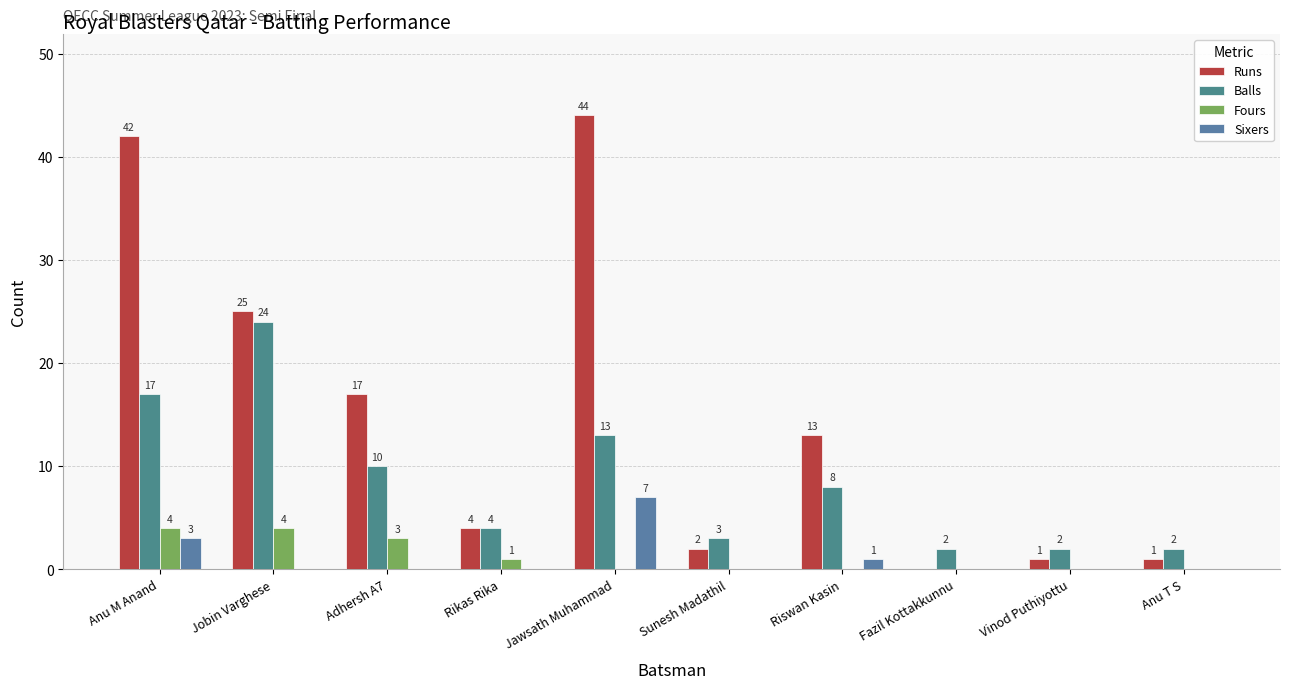

What is the sum of all Runs values?

149